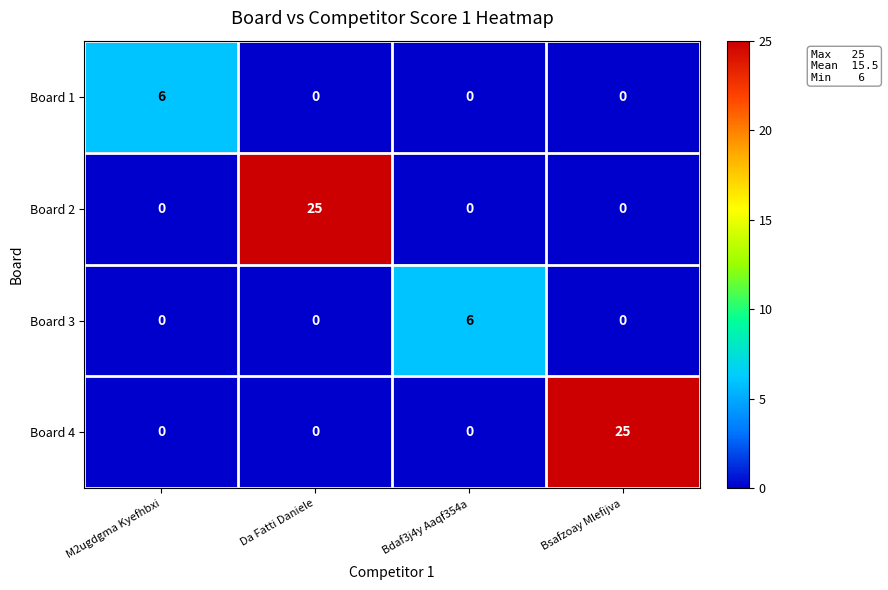

What is the difference between the highest and lowest values at Bsafzoay Mlefijva?

25